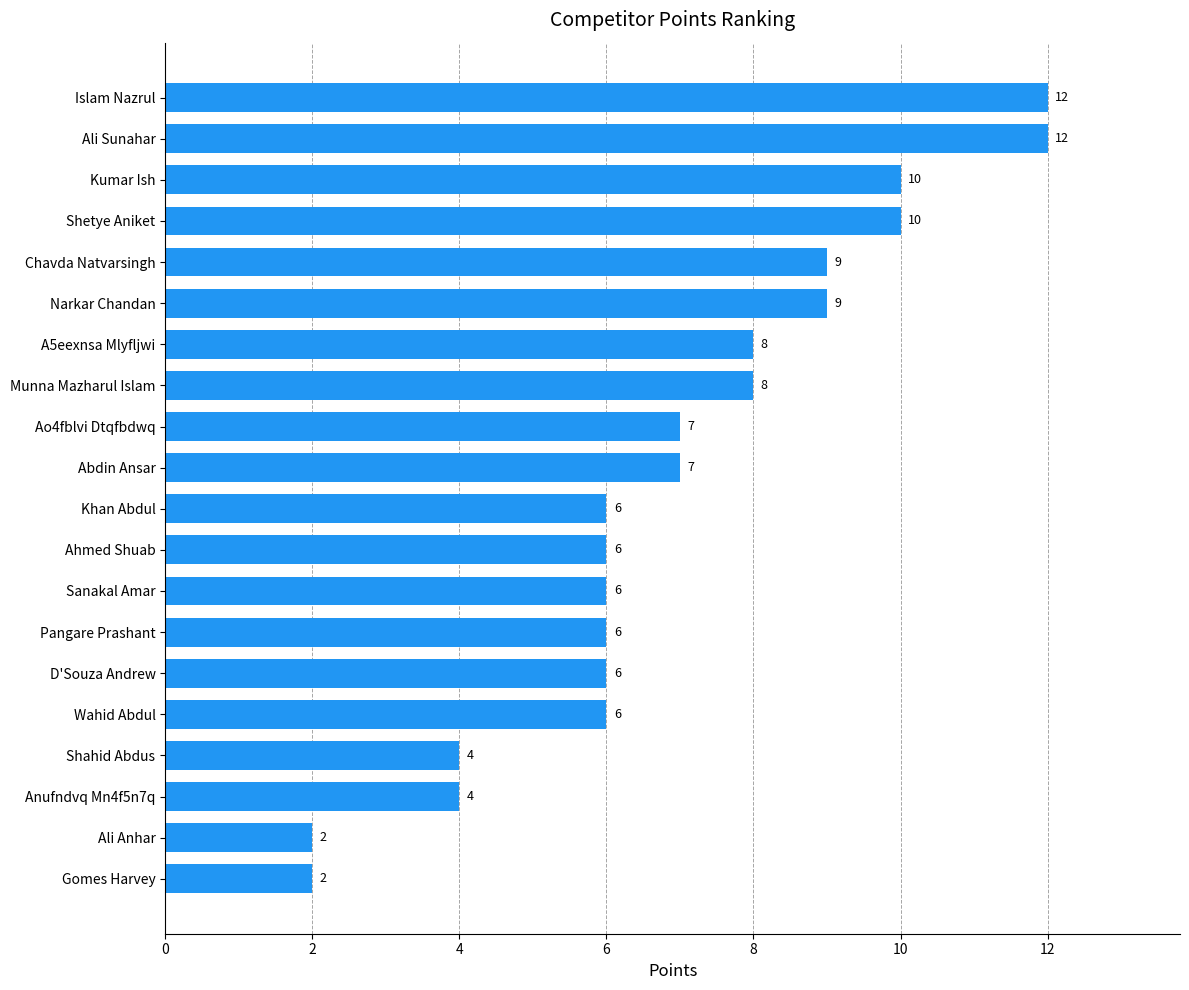

Reading top to bottom, transcribe all the data shown in this chart.

Islam Nazrul=12	Ali Sunahar=12	Kumar Ish=10	Shetye Aniket=10	Chavda Natvarsingh=9	Narkar Chandan=9	A5eexnsa Mlyfljwi=8	Munna Mazharul Islam=8	Ao4fblvi Dtqfbdwq=7	Abdin Ansar=7	Khan Abdul=6	Ahmed Shuab=6	Sanakal Amar=6	Pangare Prashant=6	D'Souza Andrew=6	Wahid Abdul=6	Shahid Abdus=4	Anufndvq Mn4f5n7q=4	Ali Anhar=2	Gomes Harvey=2